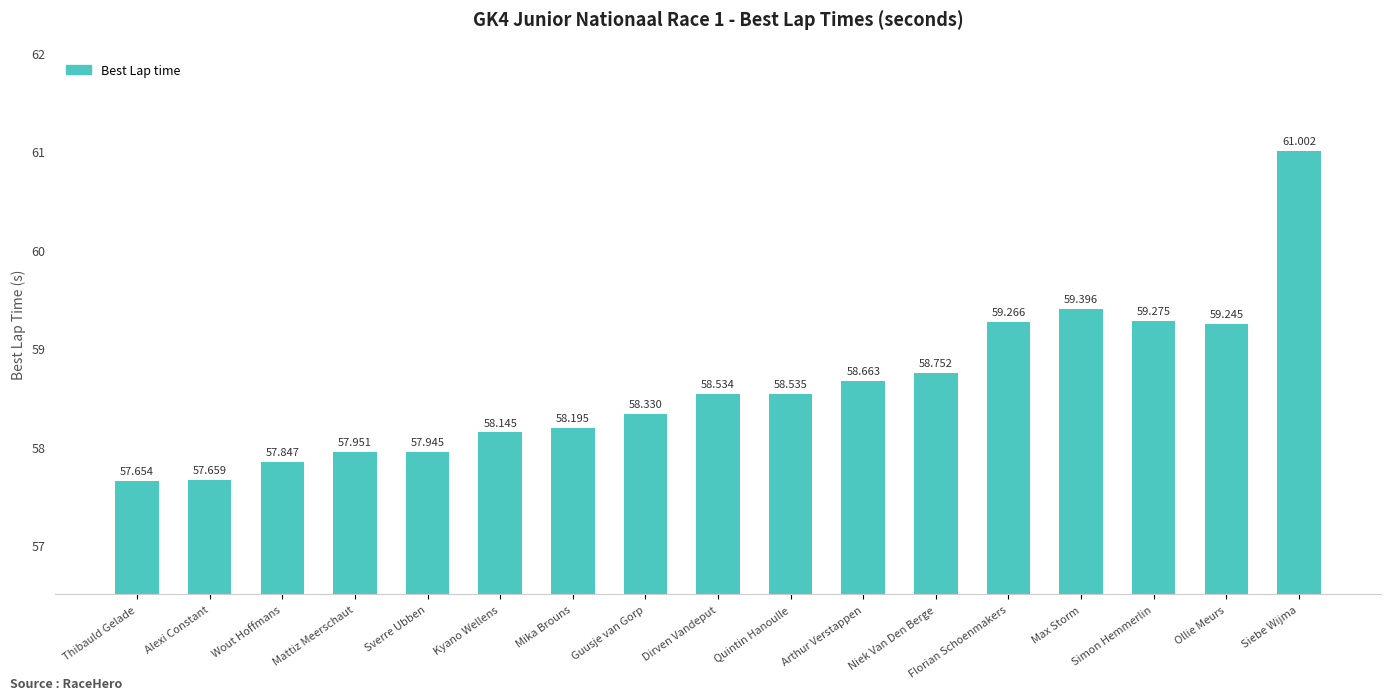

Reading left to right, list all the values displayed in this chart.

Thibauld Gelade=57.7	Alexi Constant=57.7	Wout Hoffmans=57.8	Mattiz Meerschaut=58.0	Sverre Ubben=57.9	Kyano Wellens=58.1	Mika Brouns=58.2	Guusje van Gorp=58.3	Dirven Vandeput=58.5	Quintin Hanoulle=58.5	Arthur Verstappen=58.7	Niek Van Den Berge=58.8	Florian Schoenmakers=59.3	Max Storm=59.4	Simon Hemmerlin=59.3	Ollie Meurs=59.2	Siebe Wijma=61.0